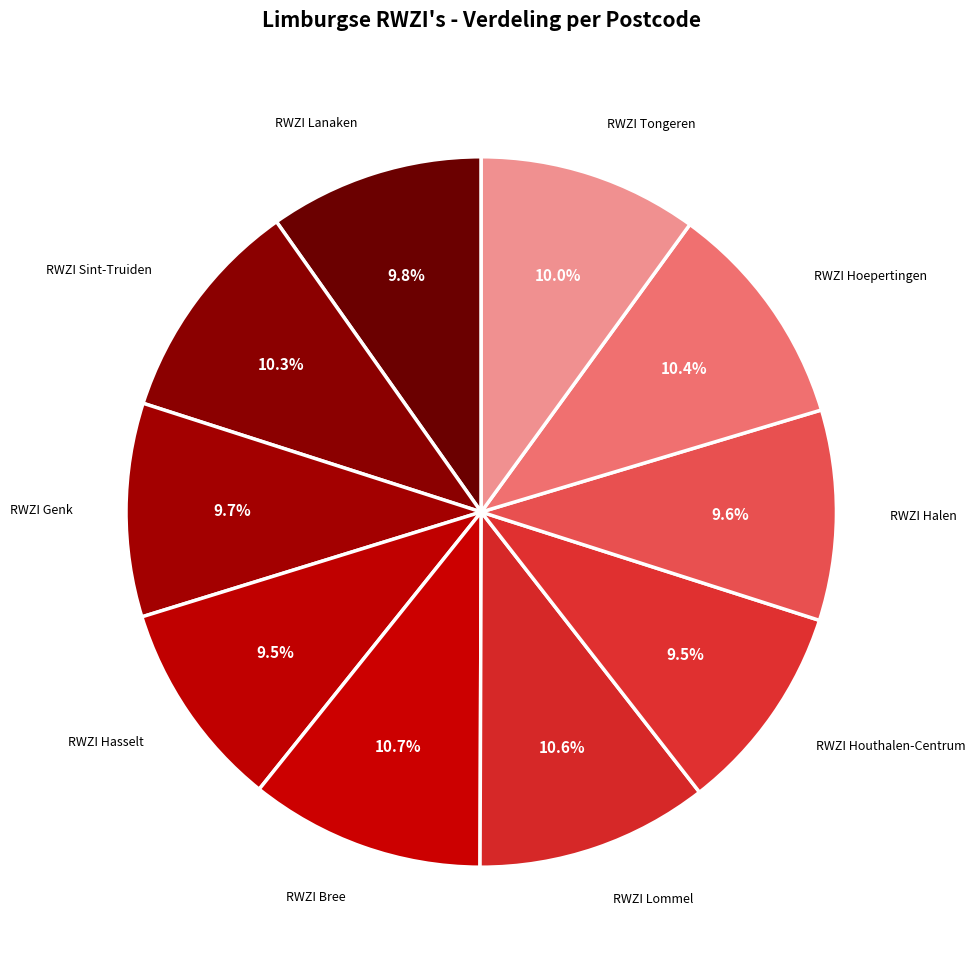

True or false: RWZI Lanaken accounts for 4% of the total.

False